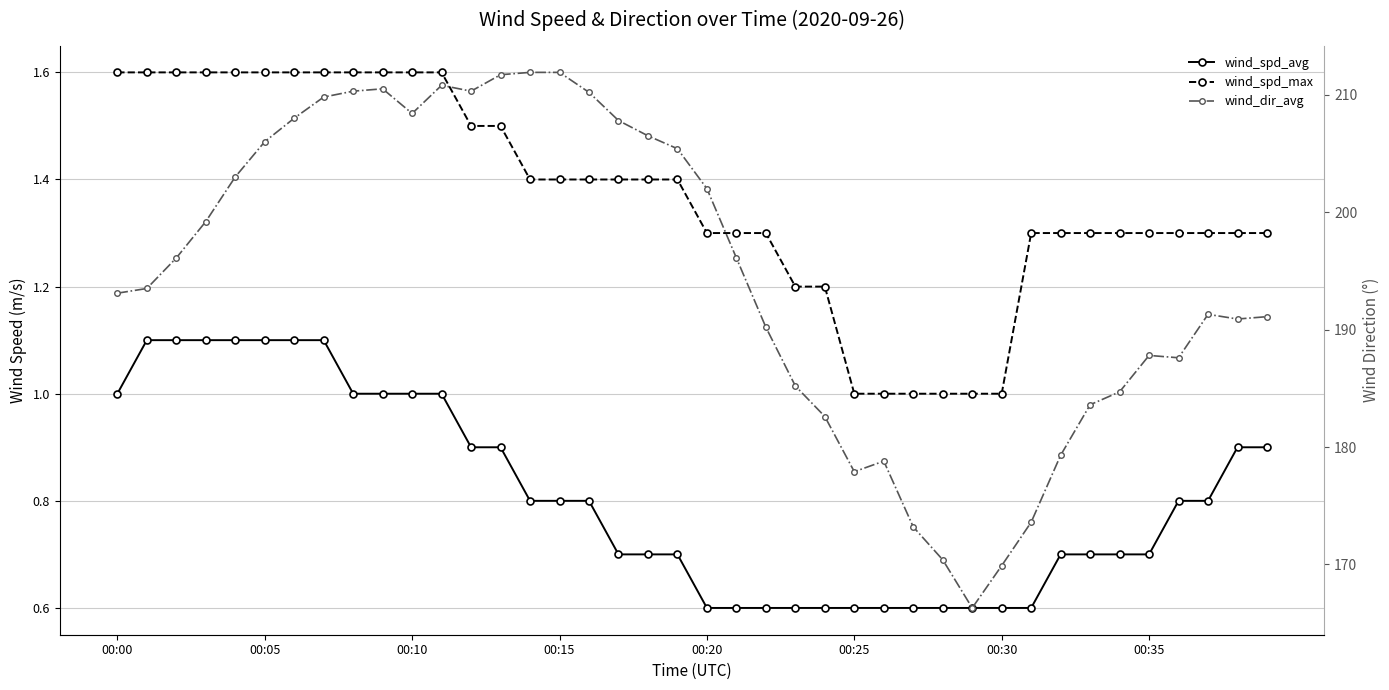

True or false: wind_dir_avg and wind_spd_avg intersect in this chart.

False